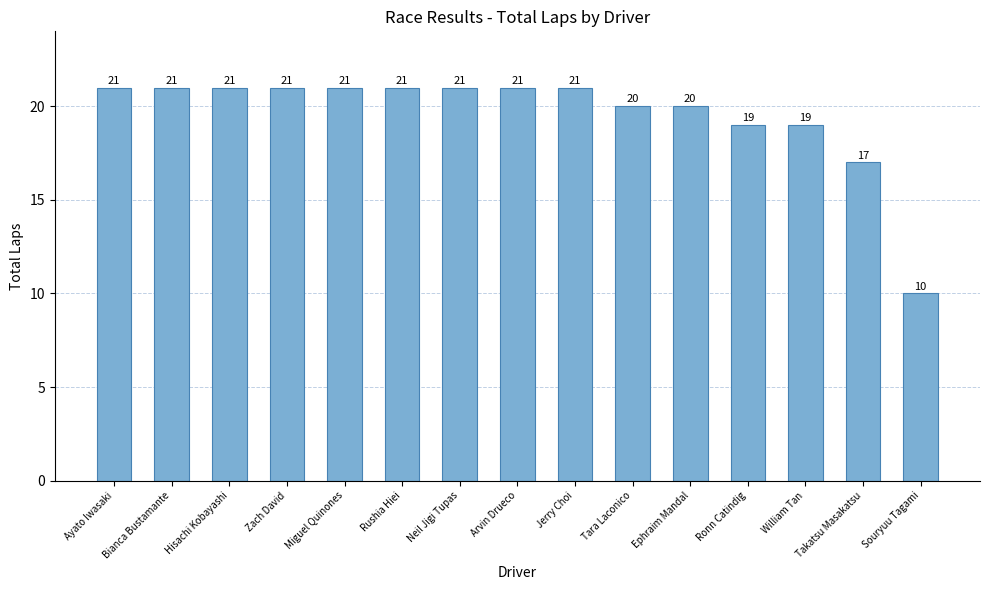

What position from the right is Jerry Choi?

7